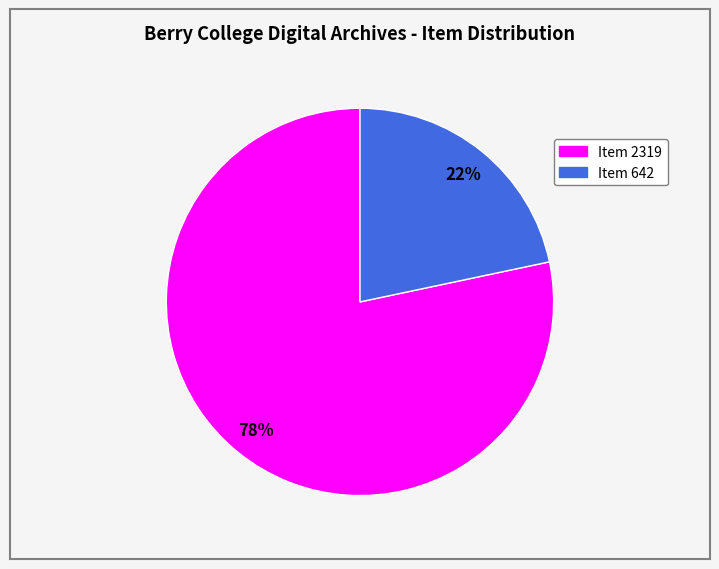

To the nearest percent, what percentage of the pie is Item 2319?

78%